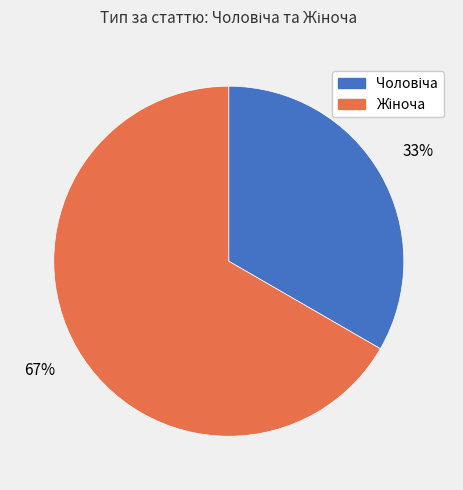

To the nearest percent, what is the average slice percentage?

50%